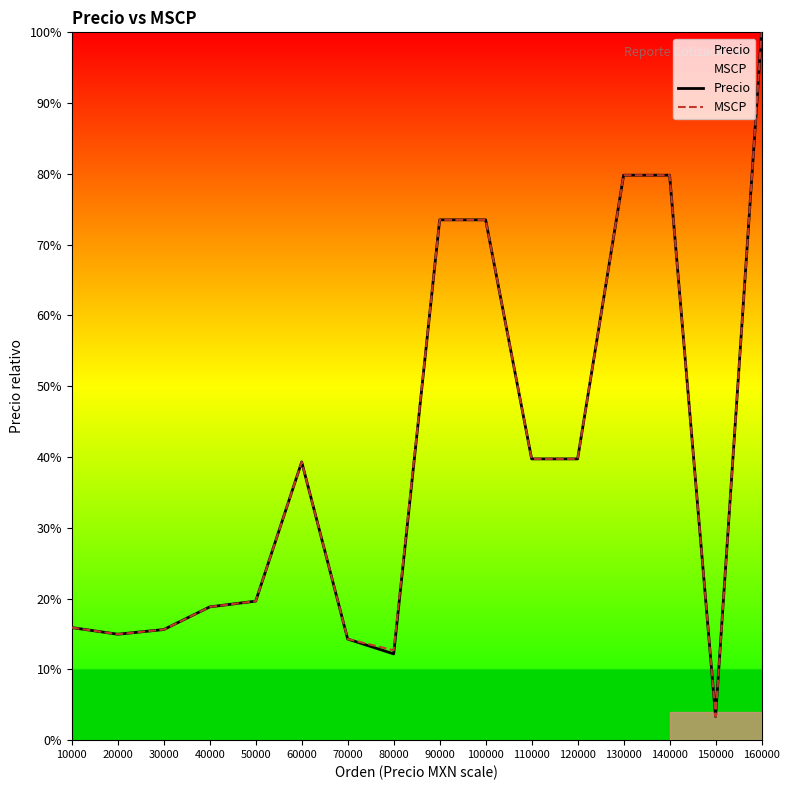

Which category has the highest value in the MSCP series?

160000